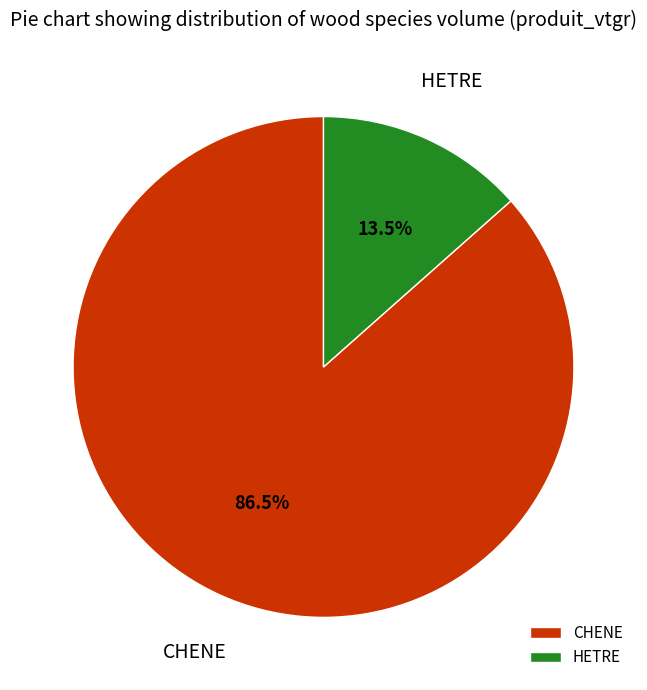

What portion of the pie excludes HETRE?

86.5%